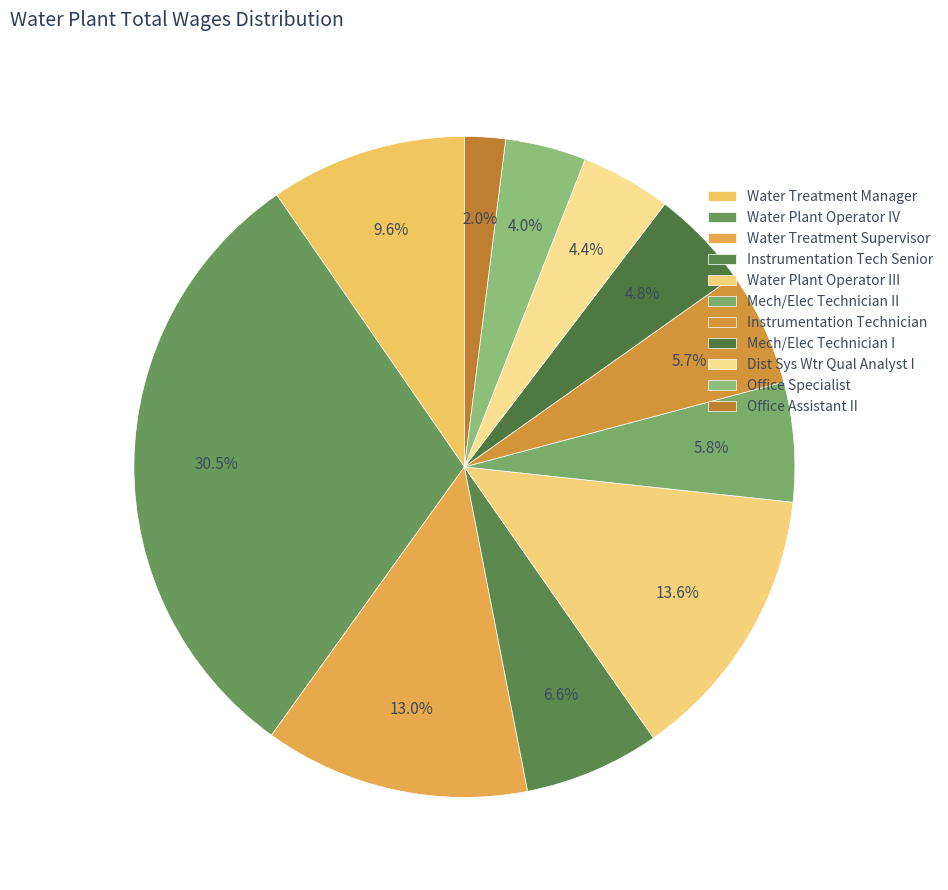

To the nearest percent, what is the combined percentage of Mech/Elec Technician I and Dist Sys Wtr Qual Analyst I?

9%